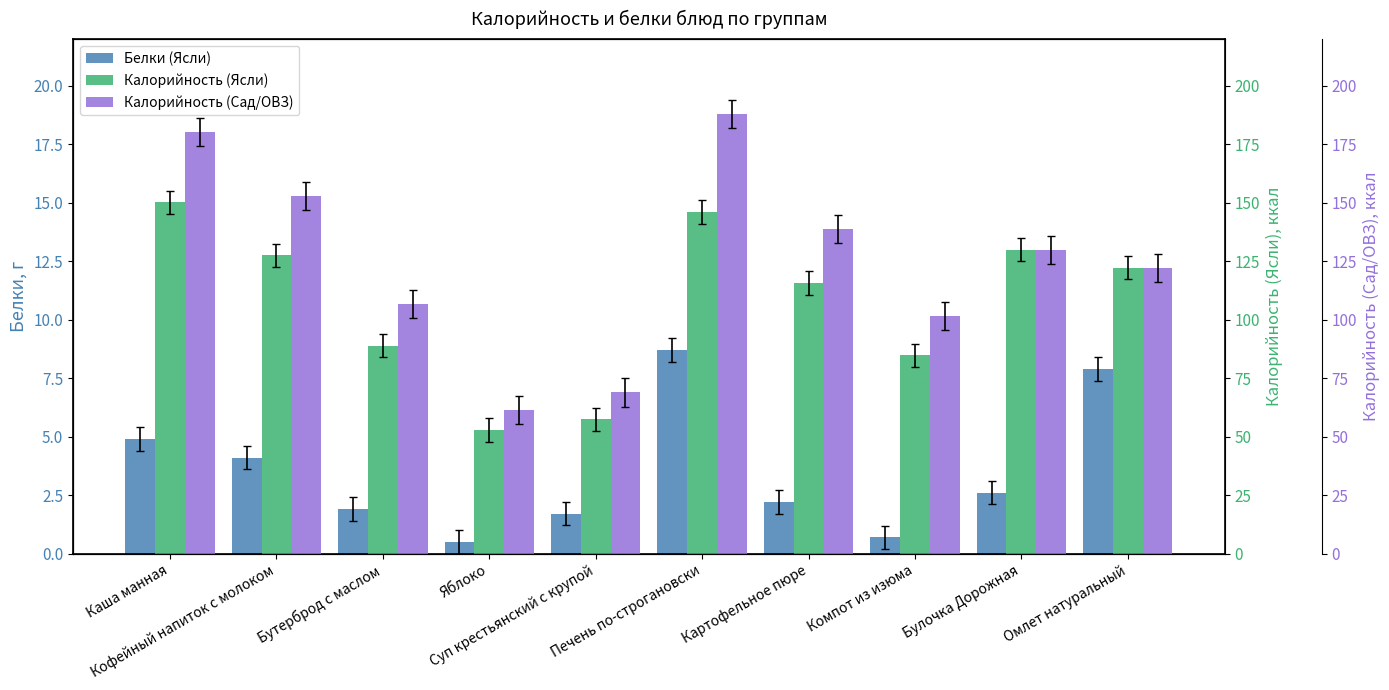

How many data points in Белки (Ясли) are above 2?

6